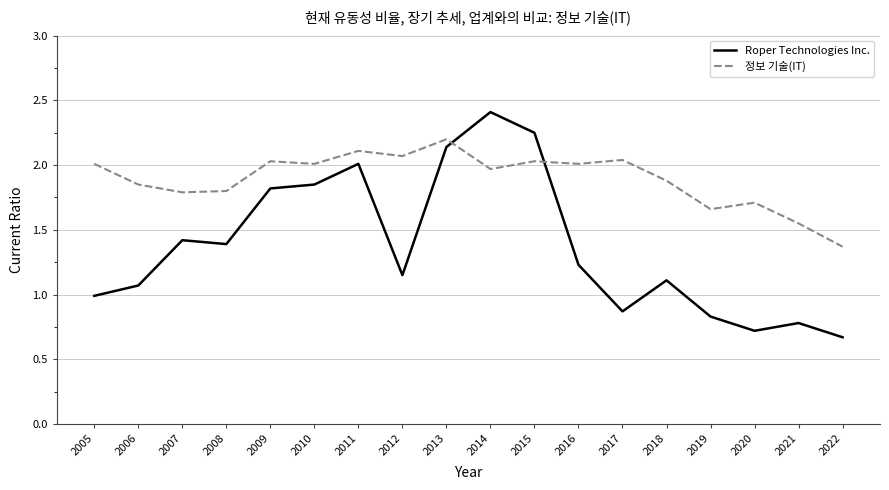

How many lines are shown in the chart?

2